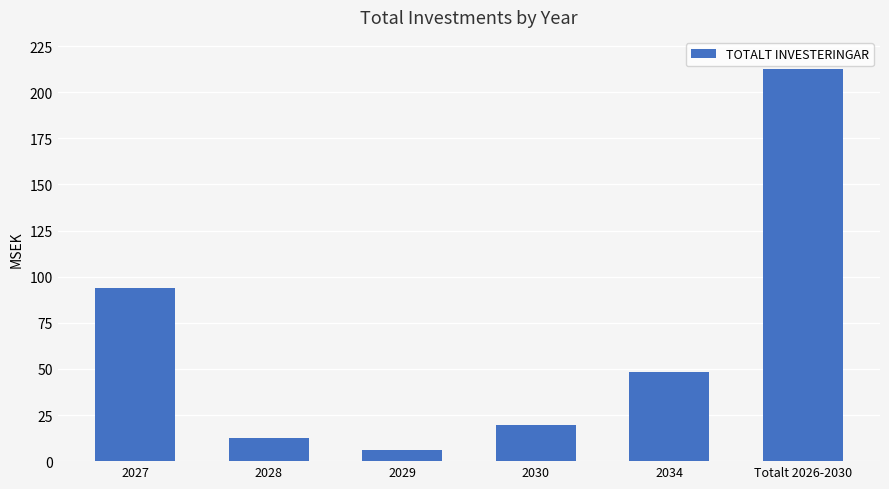

Does the chart contain any negative values?

No